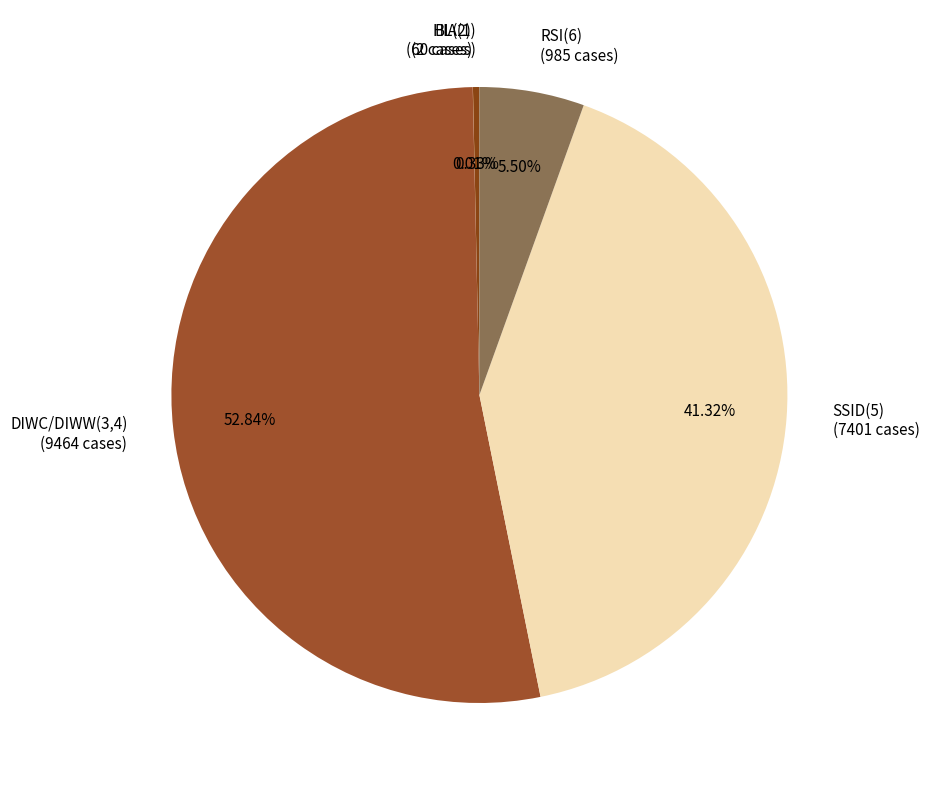

Is it true that SSID(5) is 41% of the pie?

True